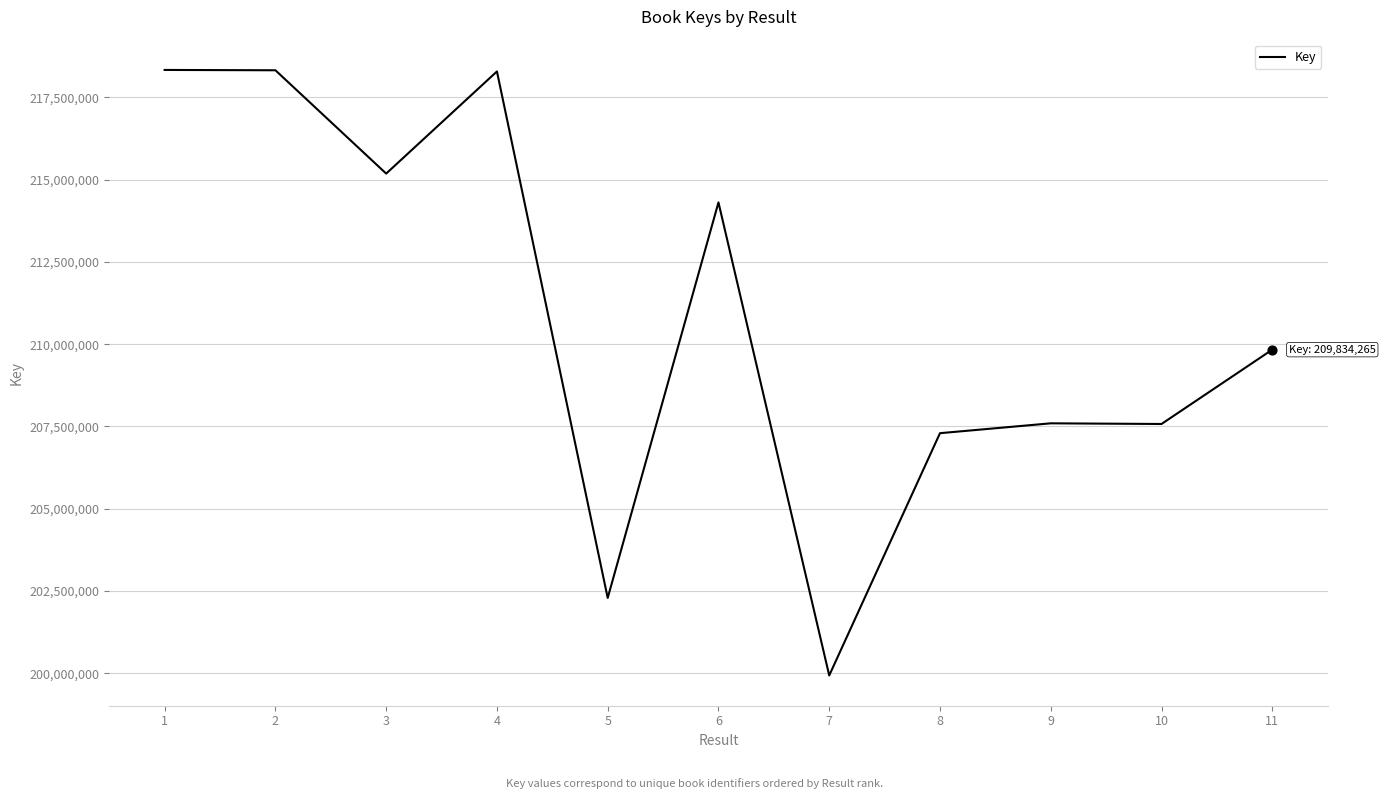

Between 6 and 1, which is larger?

1